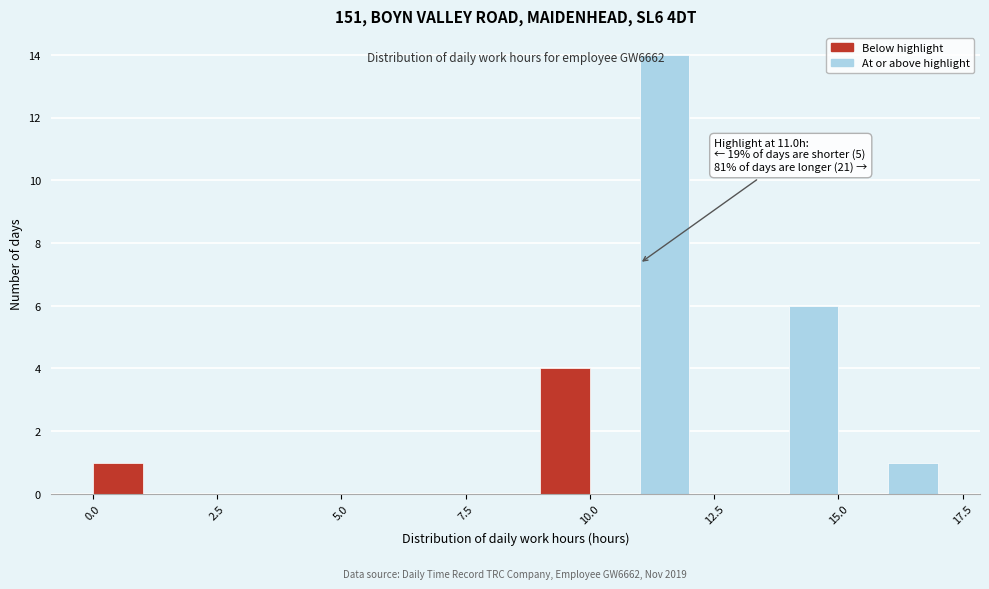

Read against the x-axis, roughly where is the centre of the tallest bar?

11.5